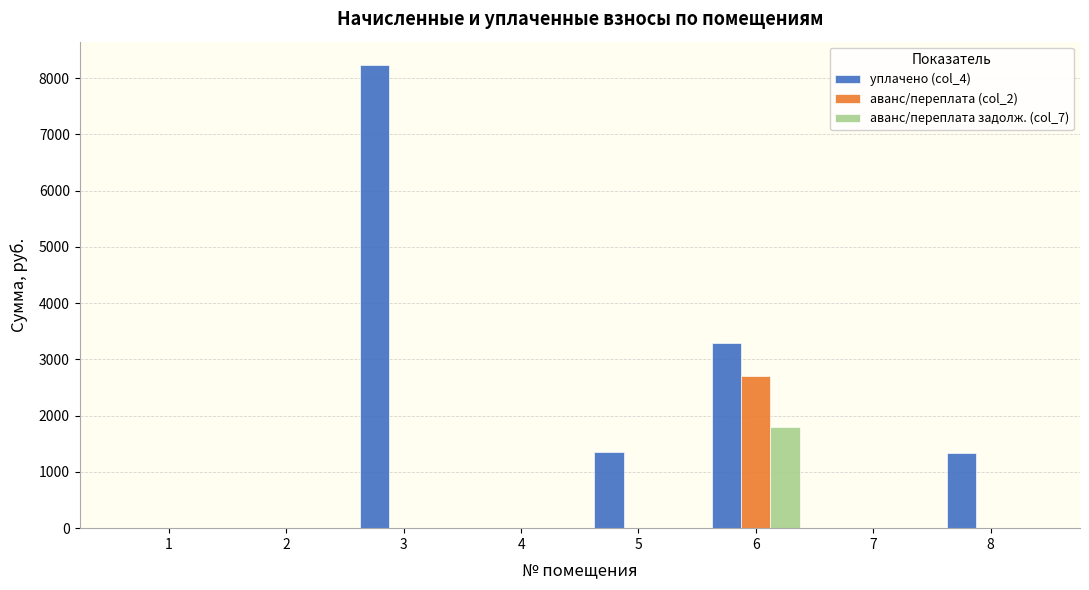

Where does the уплачено (col_4) series first go above 1345?

3